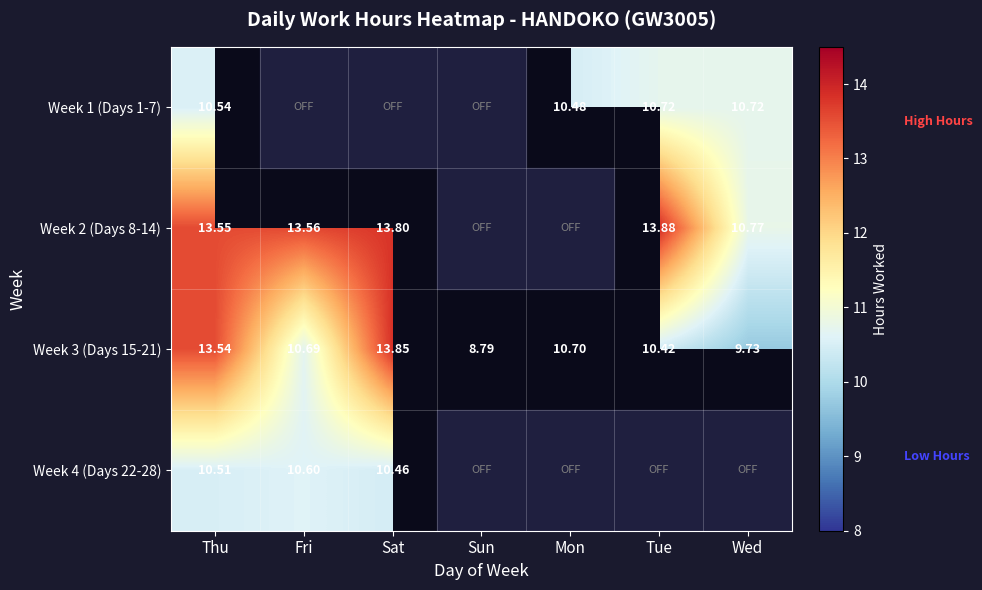

Is the value of Week 2 (Days 8-14) at Thu greater than the value of Week 3 (Days 15-21) at Thu?

Yes